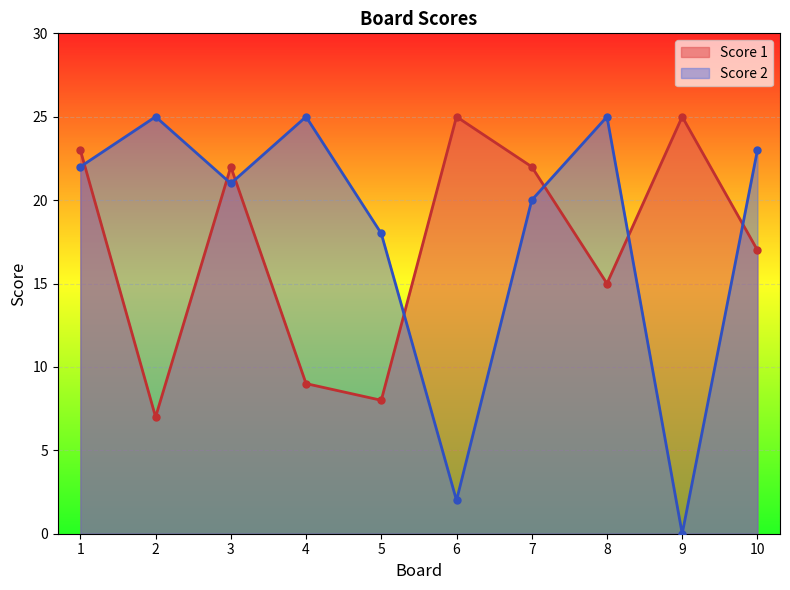

What is the difference between the maximum and minimum values in the Score 1 series?

18